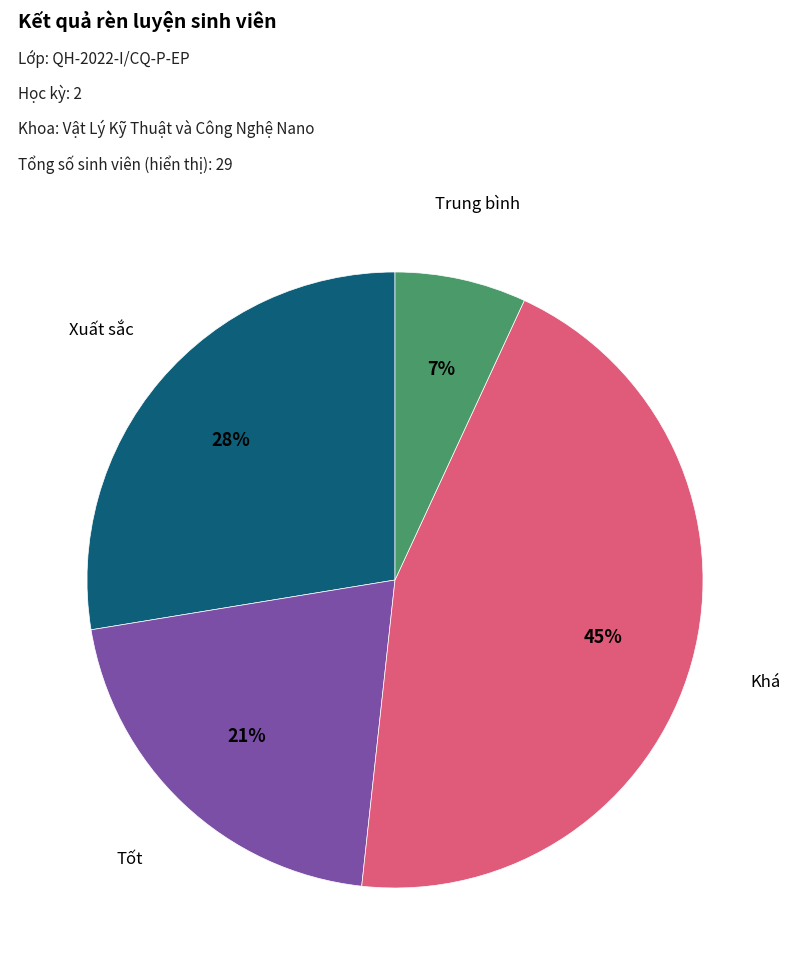

Is there any slice that represents more than half of the pie?

No